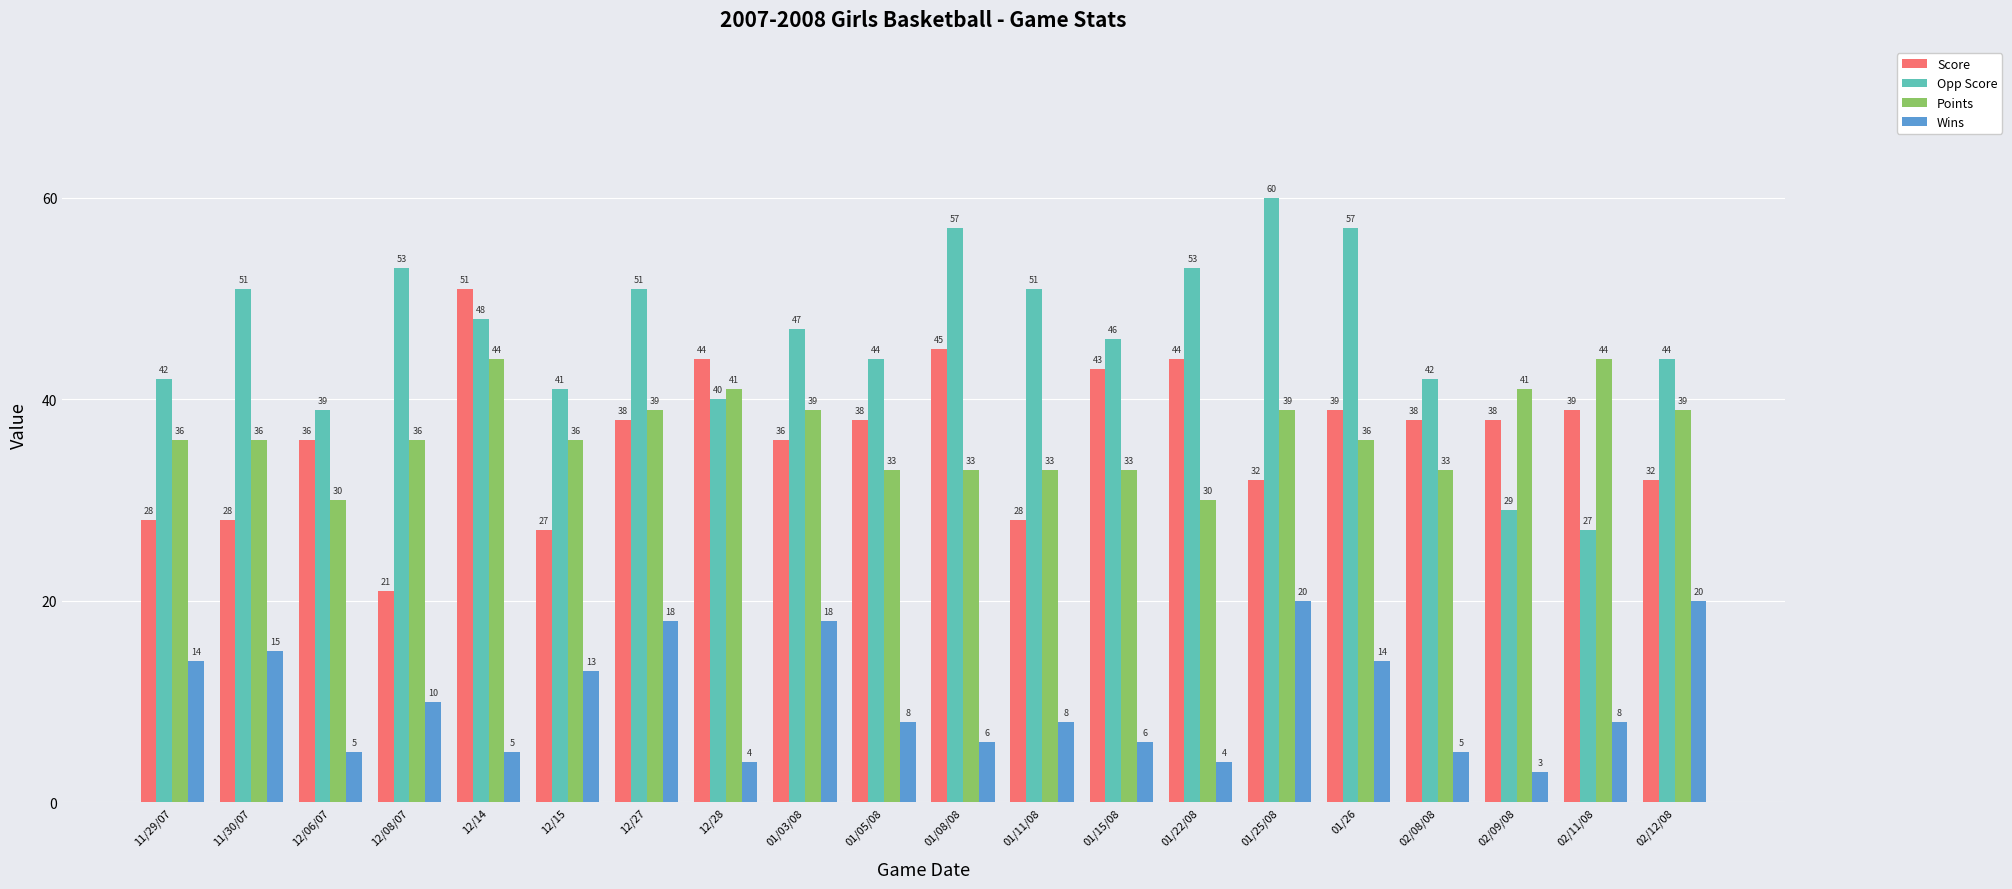

What is the label of the 6th bar from the left?

12/15